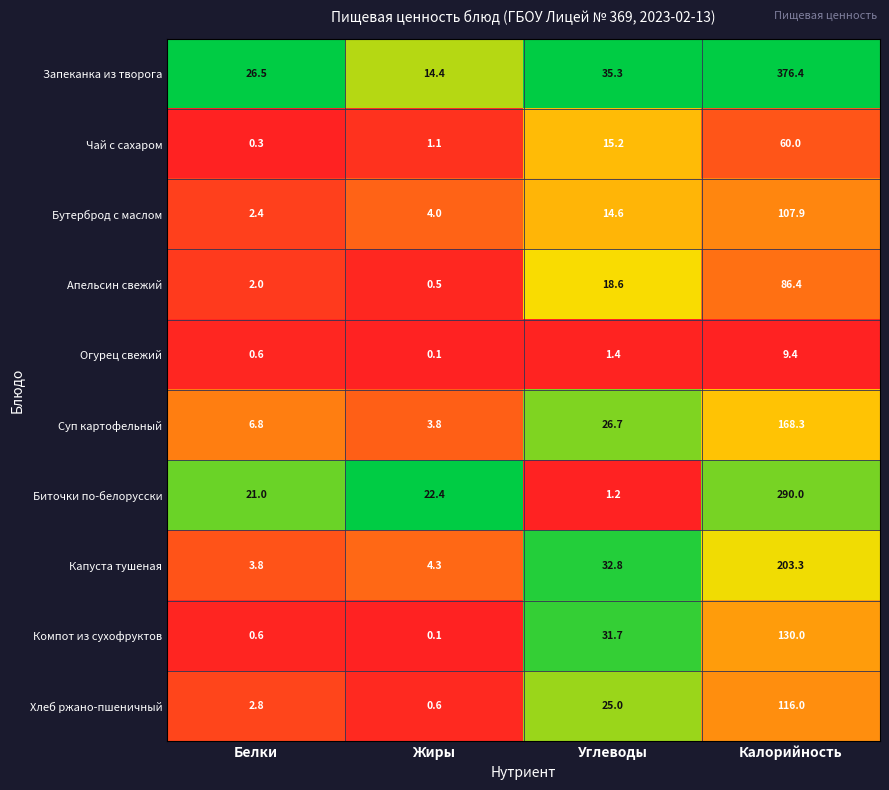

What is the difference between the second highest and minimum values in the Суп картофельный series?

22.9